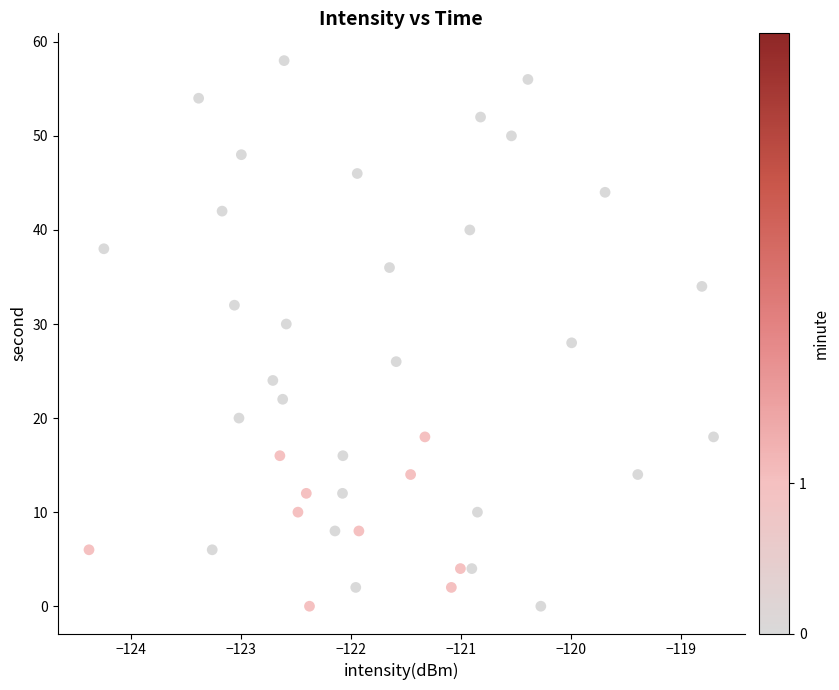

What is the range of Y values (max minus min)?

58